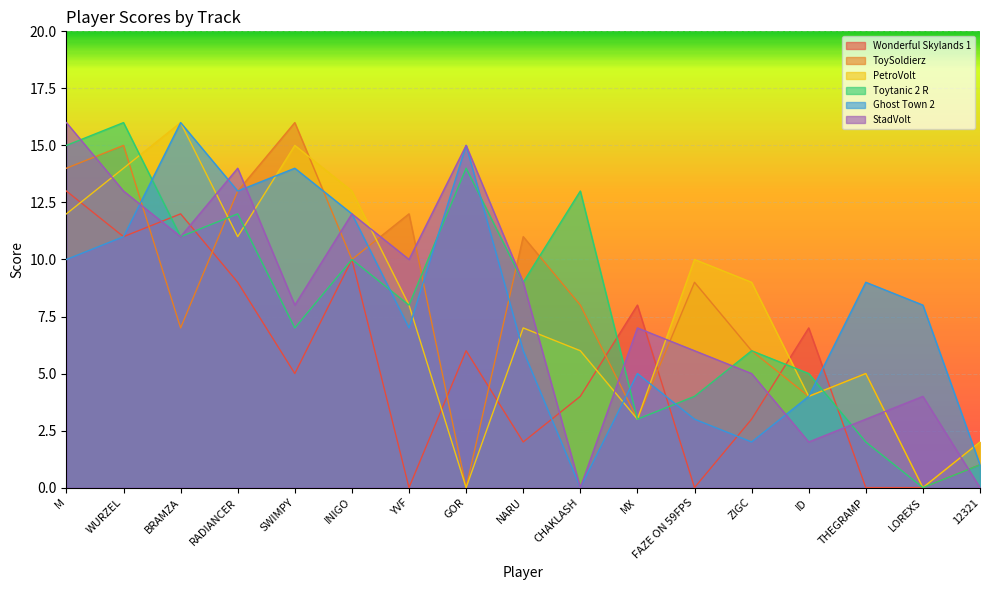

What is the difference between the highest and lowest values at FAZE ON 59FPS?

10